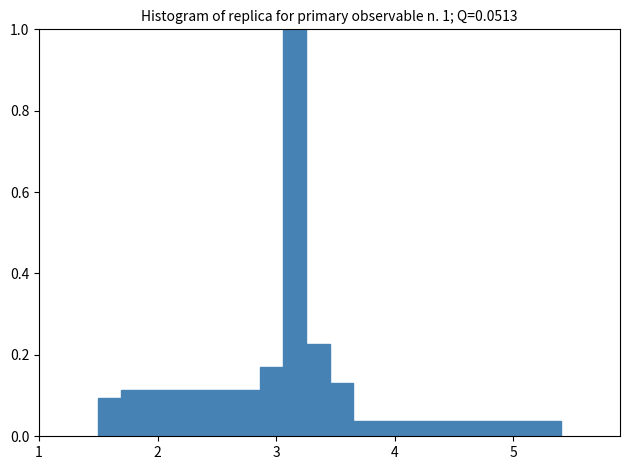

Read against the x-axis, roughly where is the centre of the tallest bar?

3.2